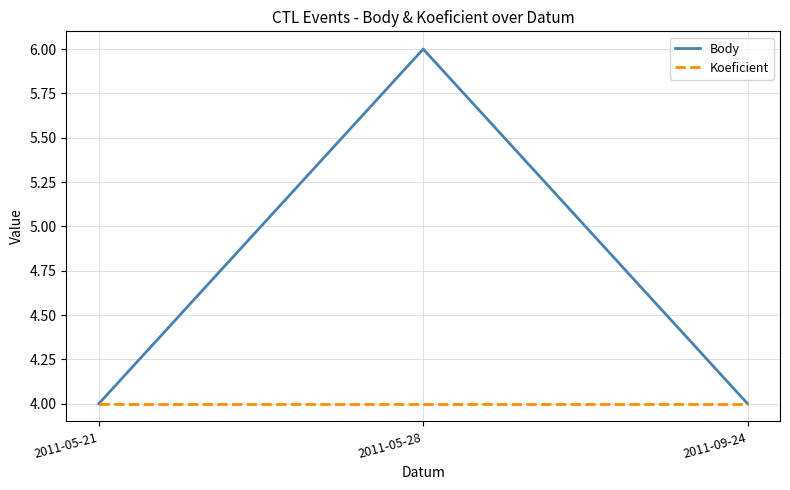

How many lines are shown in the chart?

2